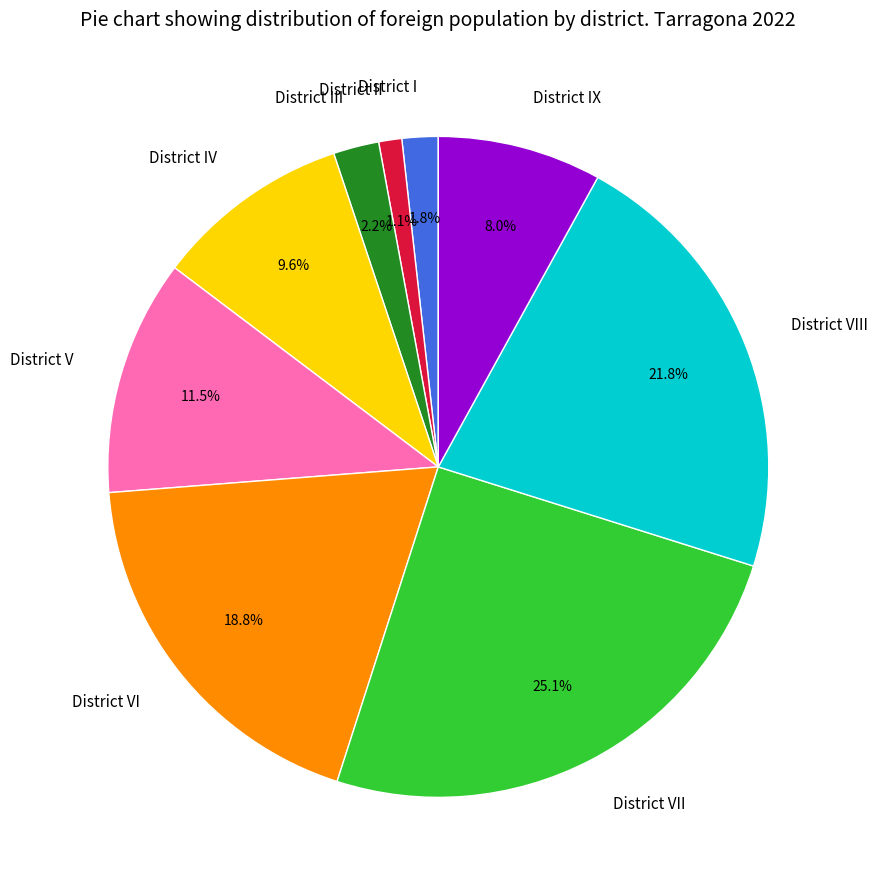

What percentage is the District IV slice, to the nearest percent?

10%